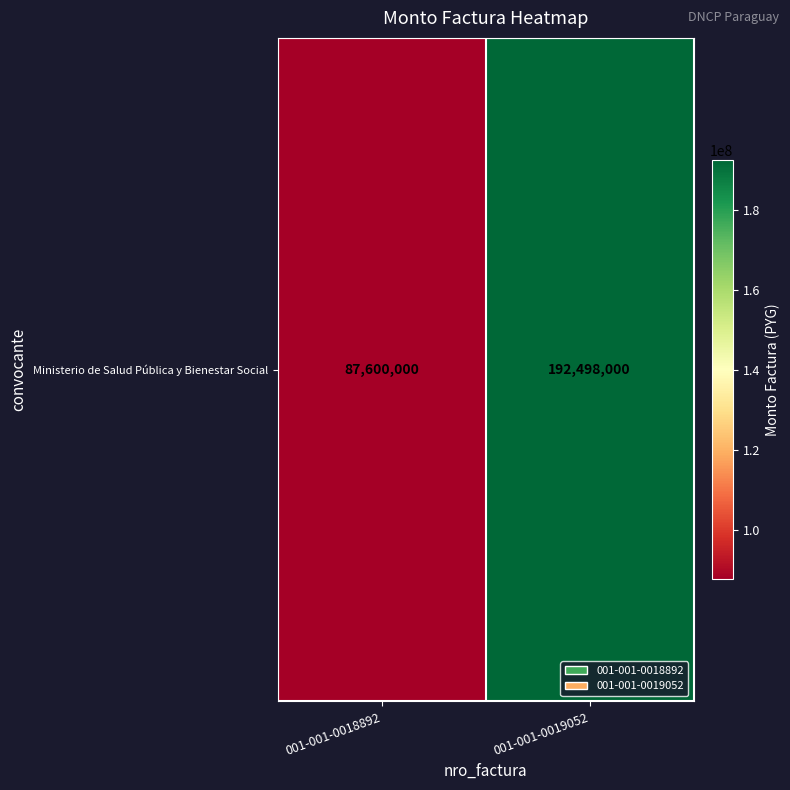

Reading left to right, extract all data points from this chart.

87600000	192498000